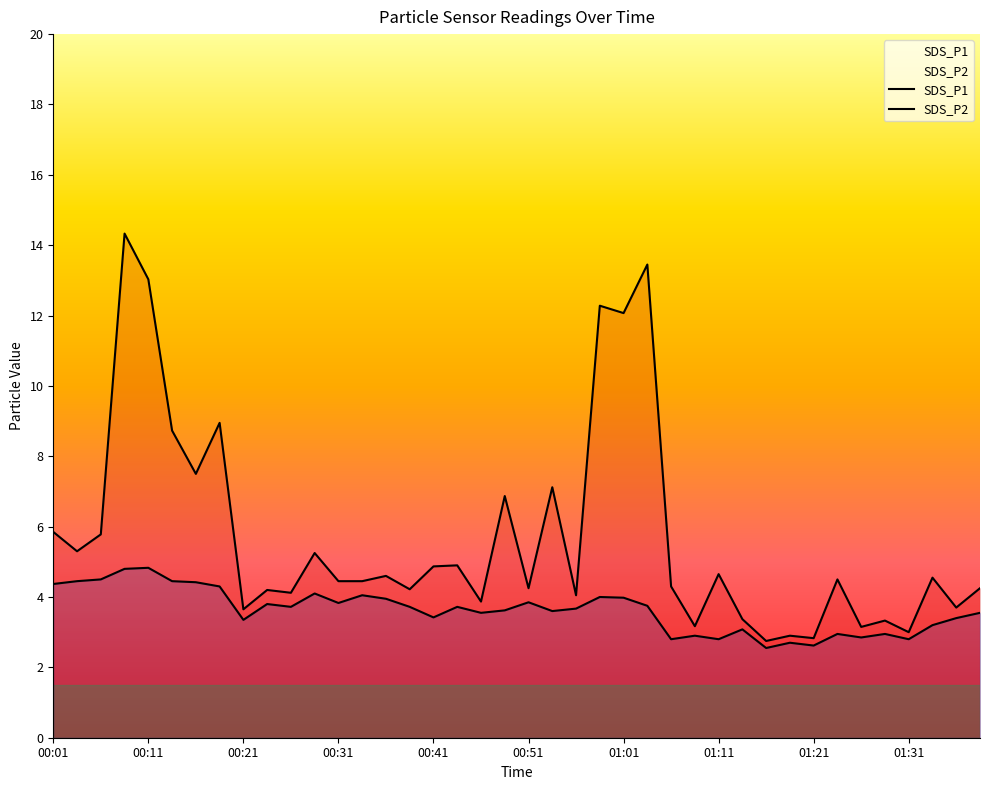

What is the value of the SDS_P1 point at the 7th from the left?

7.5